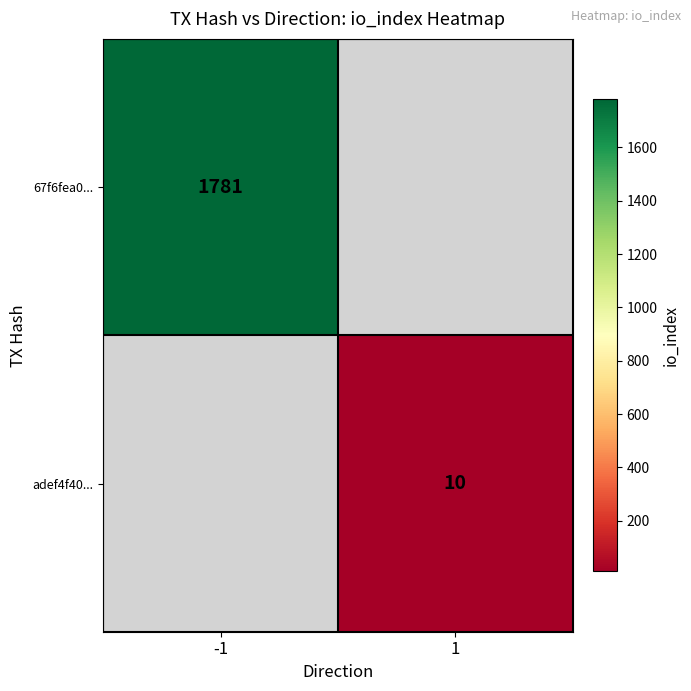

The value of adef4f40... at 1 is 10. True or false?

True